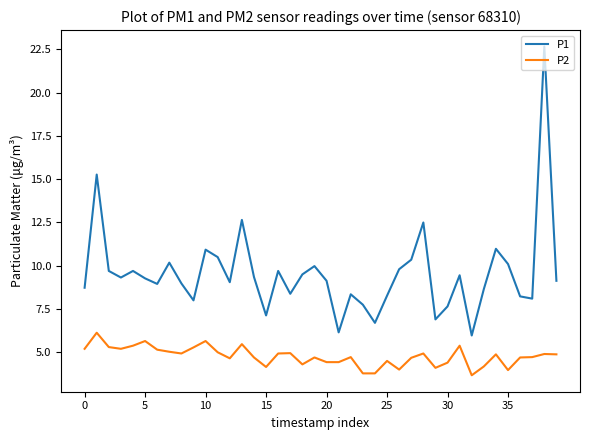

Which series has the largest total across all categories?

P1